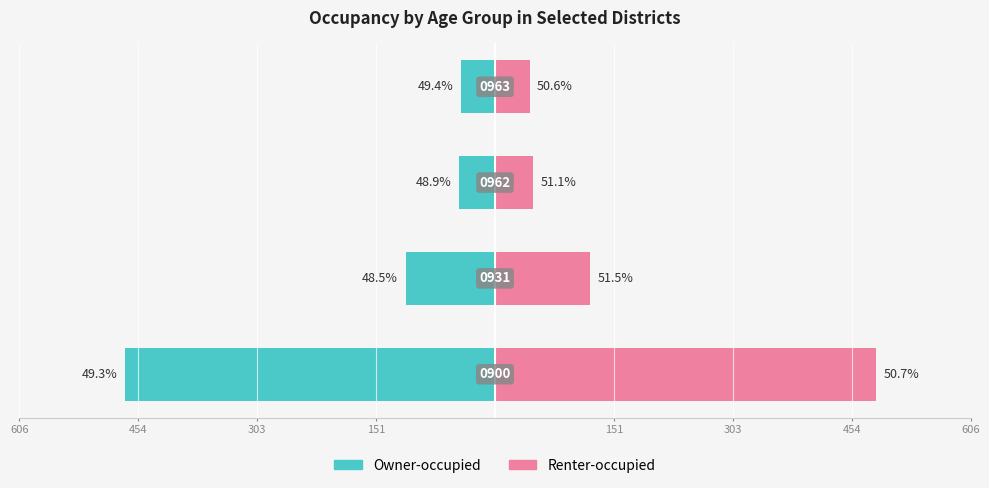

How many bars are there in each group?

2